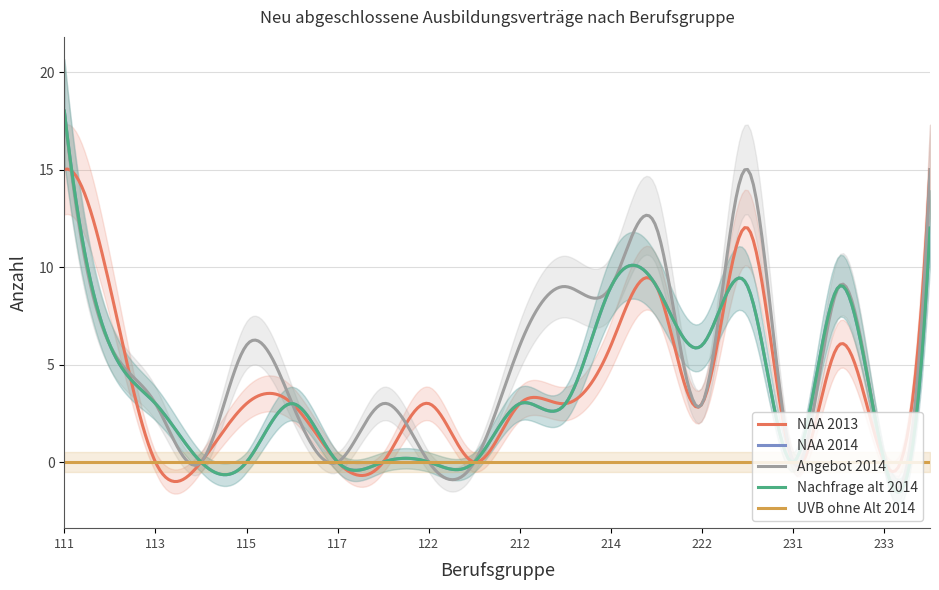

Which series has the largest range (max minus min)?

NAA 2014